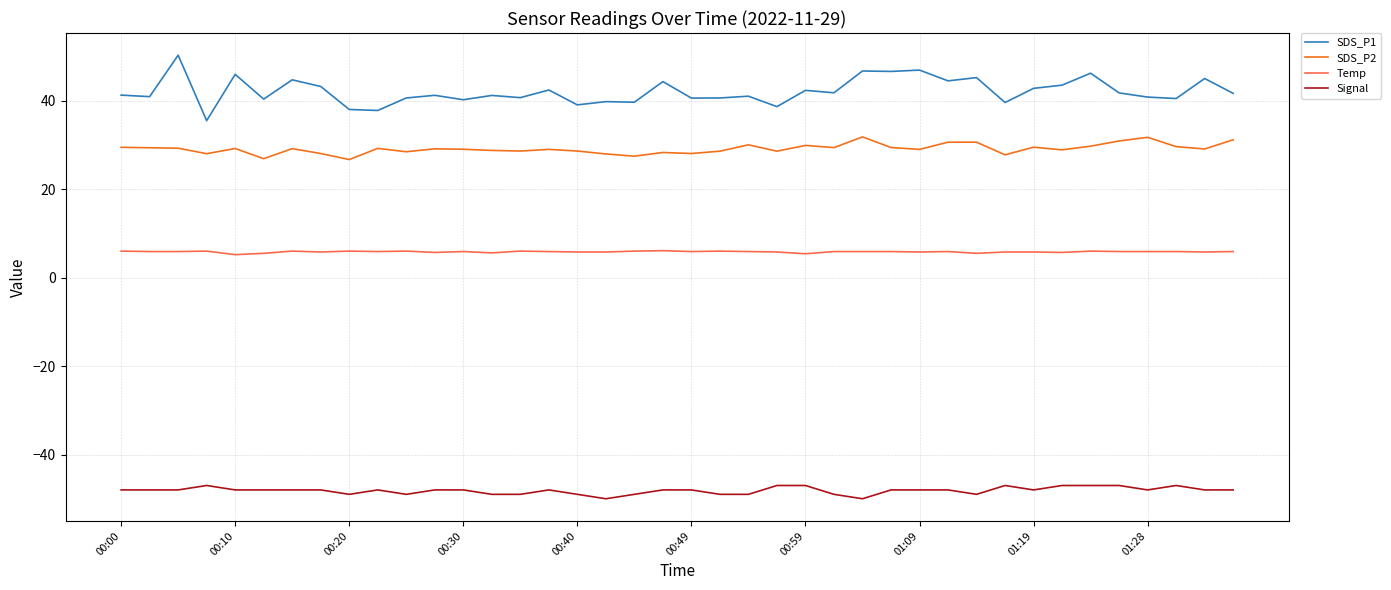

How many lines are shown in the chart?

4